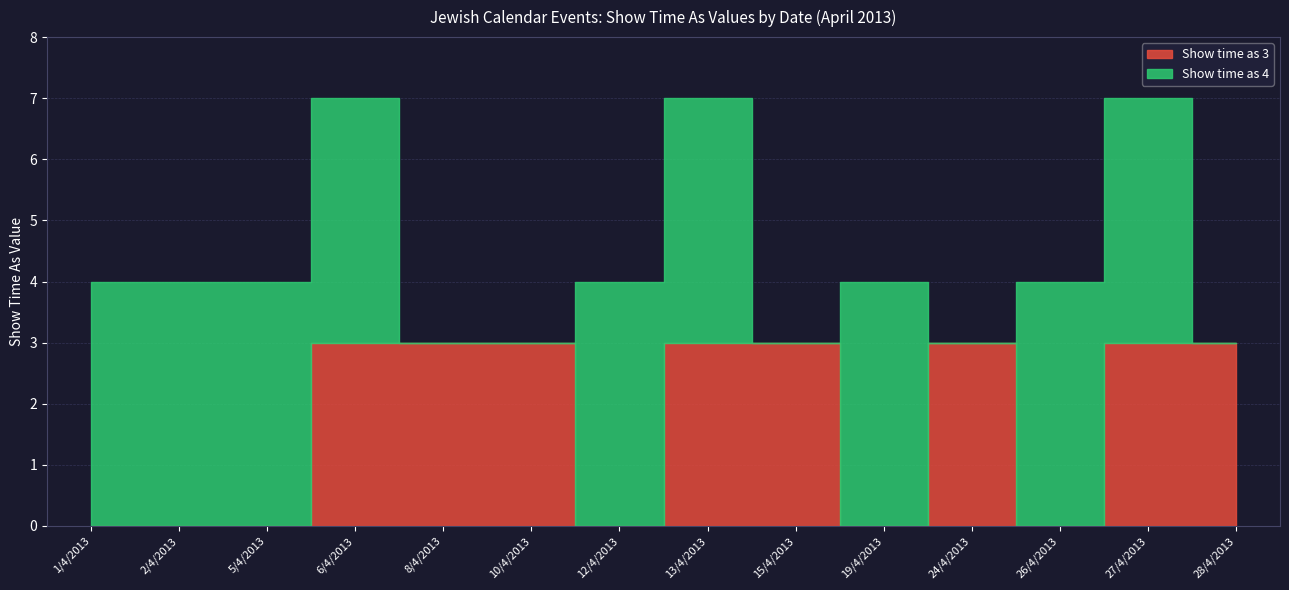

At which category is the sum across all series the highest?

6/4/2013